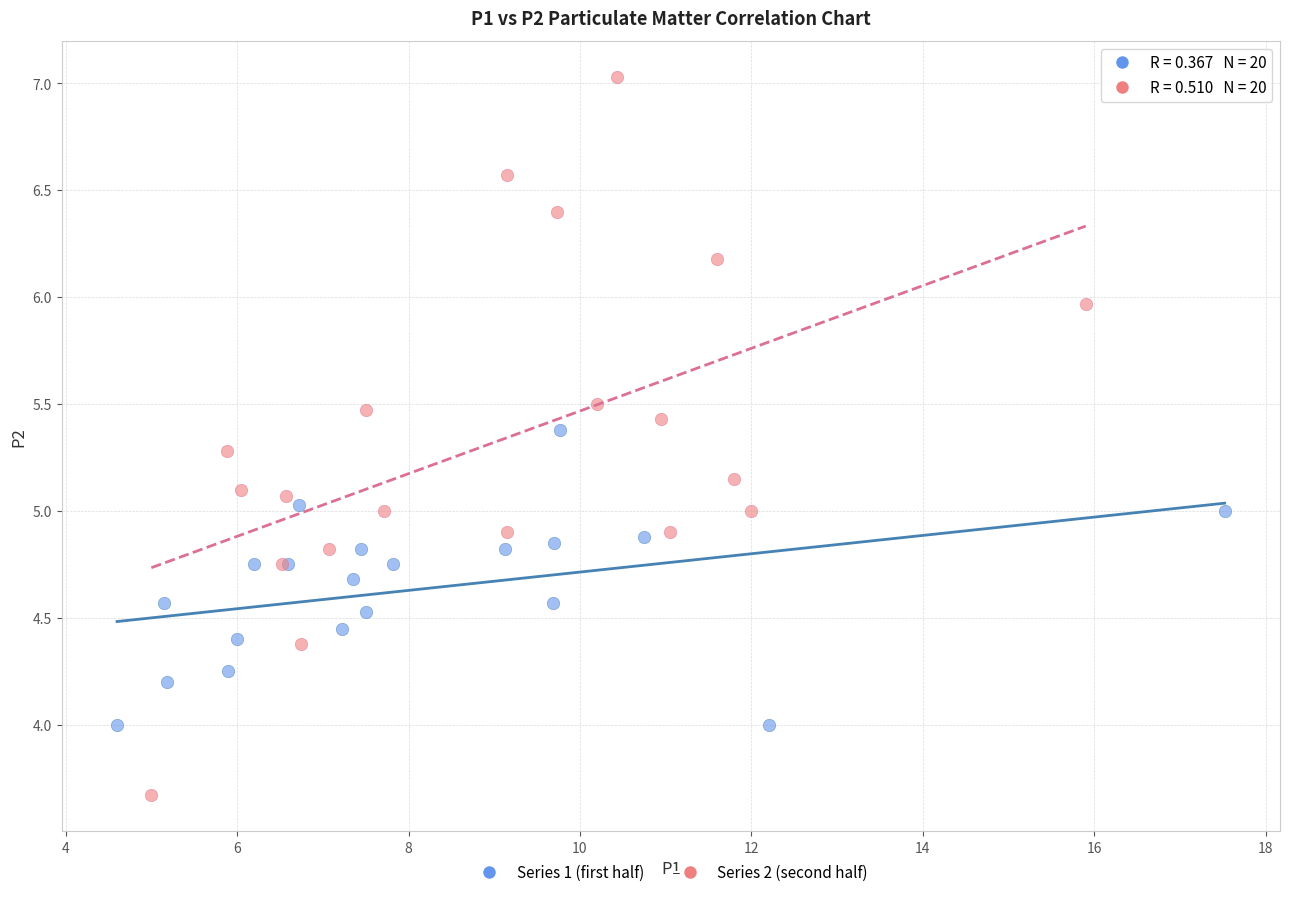

What are all the series names shown in the legend?

Series 1 (first half), Series 2 (second half)